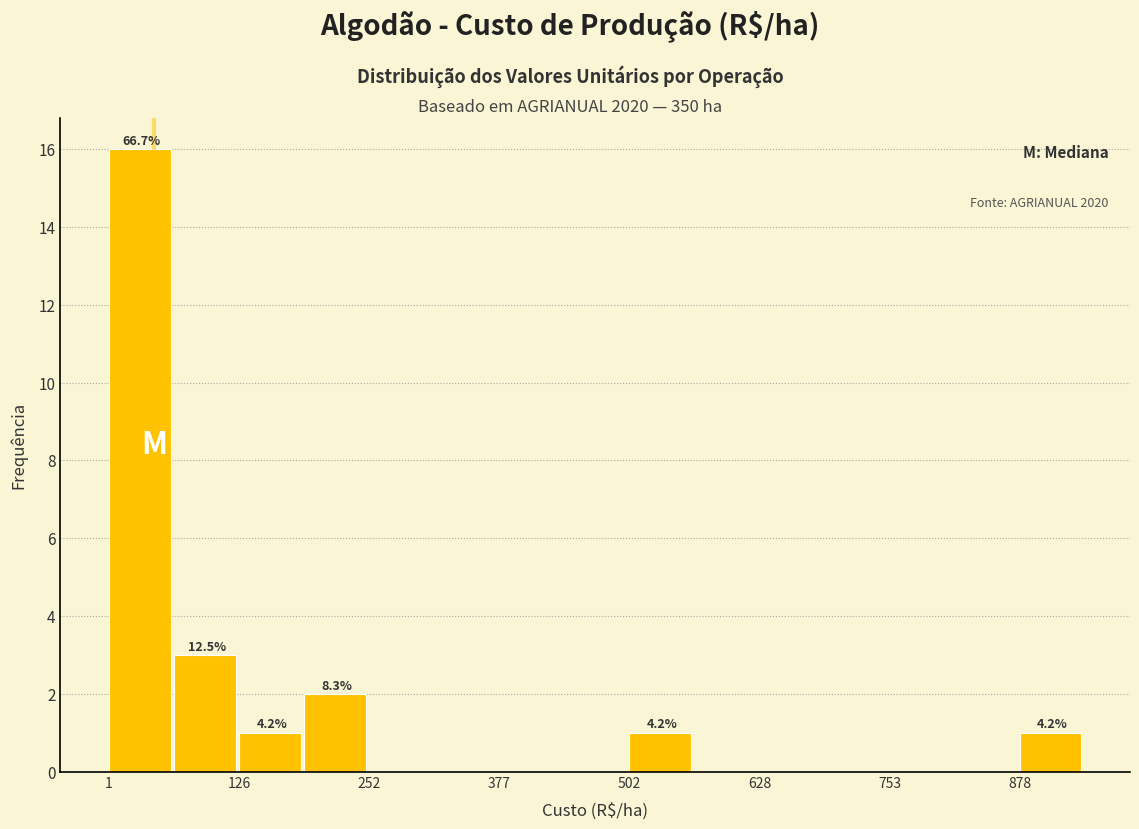

Read against the x-axis, roughly where is the centre of the tallest bar?

40